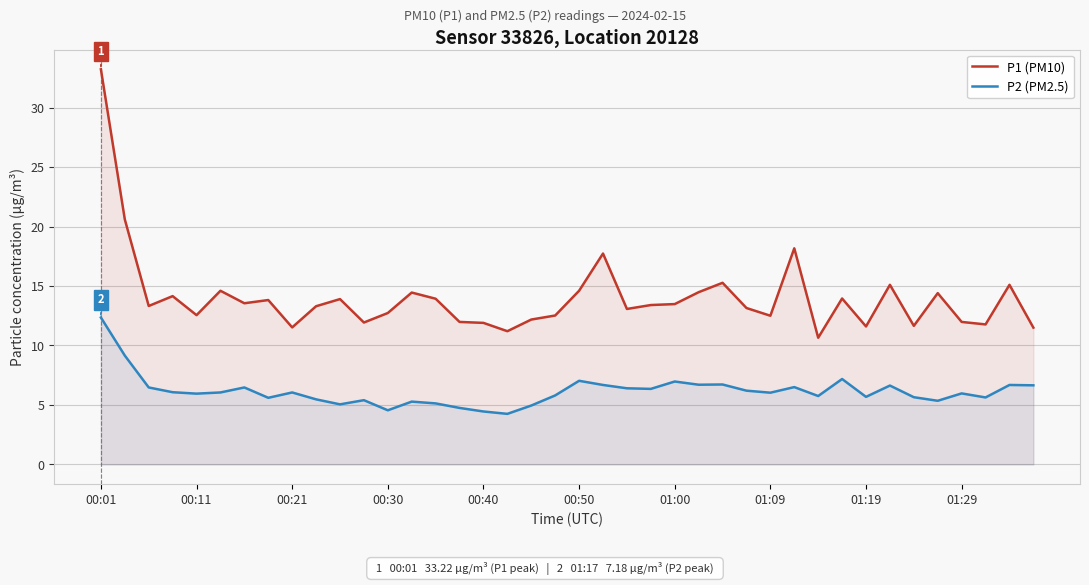

What is the sum of the P2 (PM2.5) values at 37 and 21?

12.3